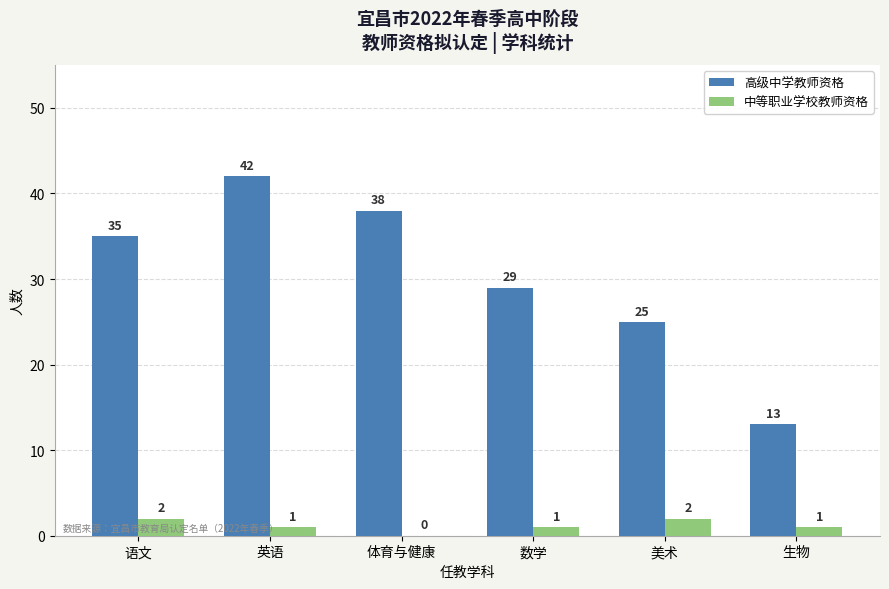

Are the bars grouped side by side (vs. stacked)?

Yes